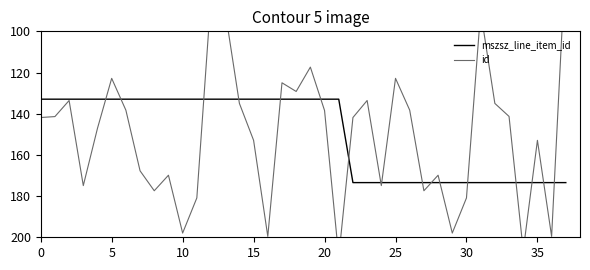

What is the minimum value for mszsz_line_item_id?

132.9